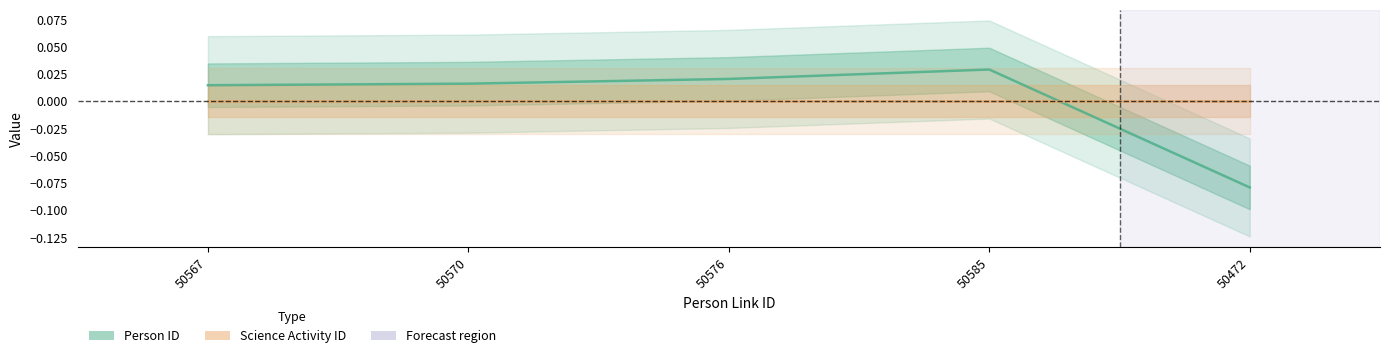

Is this an area chart (filled region under the line)?

No